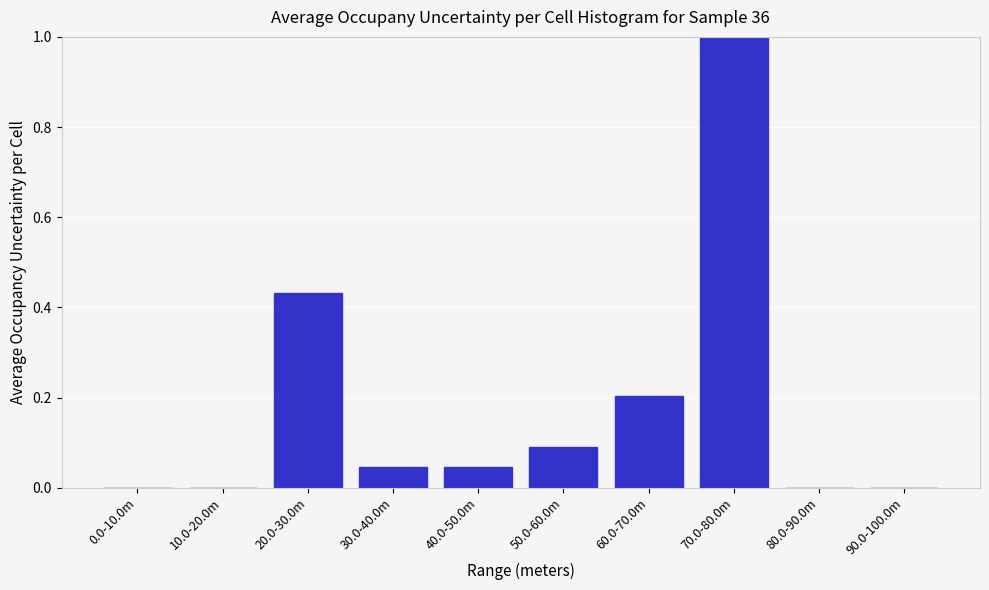

What is the maximum value shown in the chart?

1.0